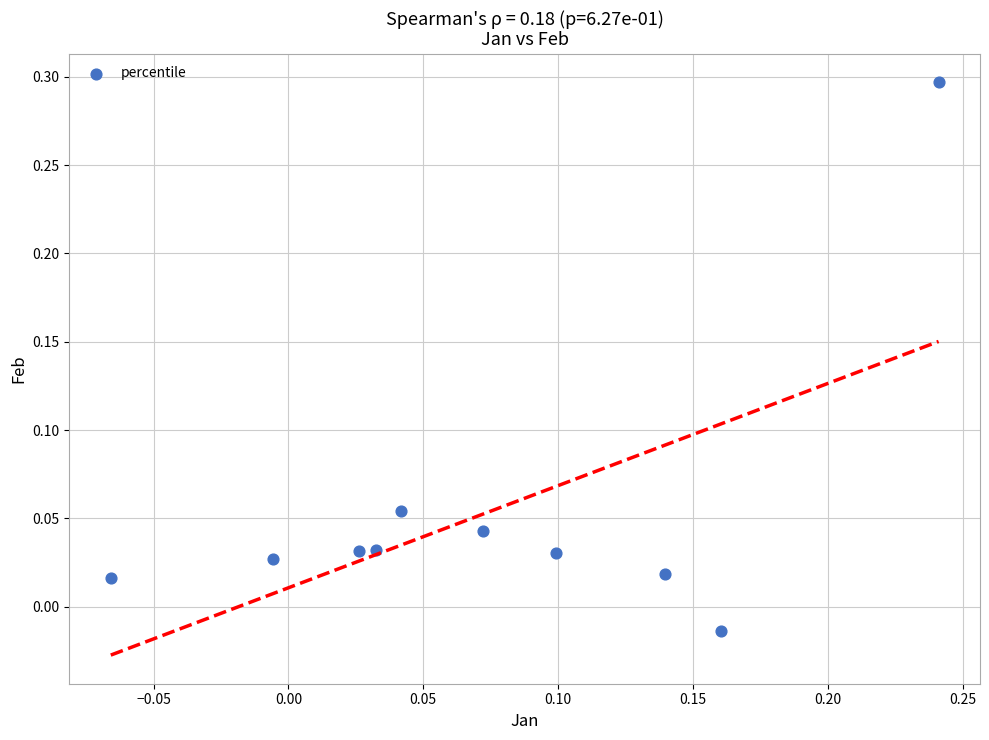

What is the range of X values (max minus min)?

0.3